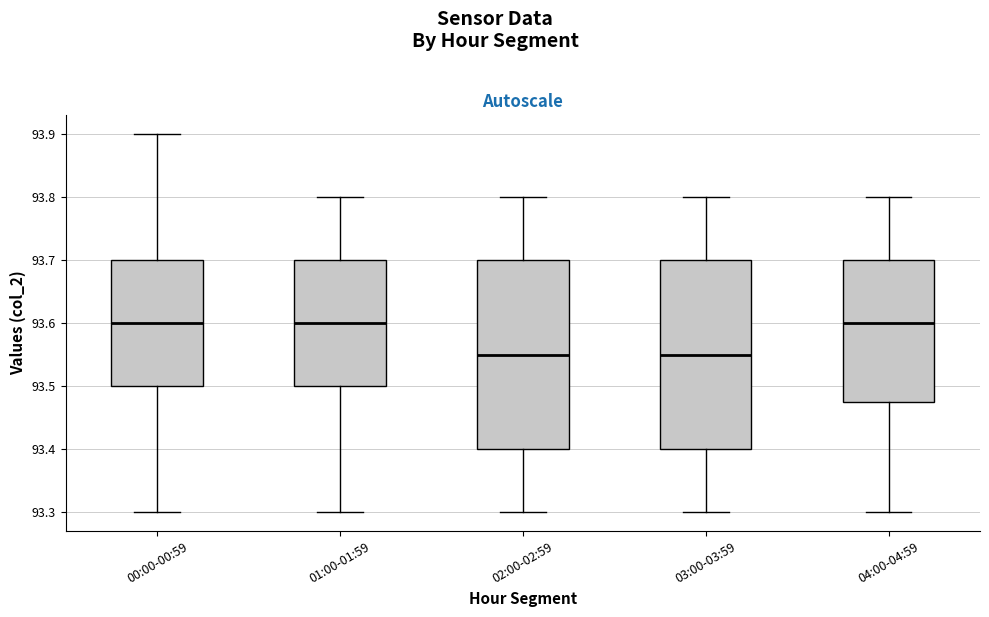

Reading left to right, transcribe this box plot: for each box, give where its median line is, the range the box spans, and where its two whiskers end, as read against the y-axis. The values are not printed on the chart, so give them approximately, as read against the axis.

00:00-00:59: median 93.60, box 93.50 to 93.70, whiskers 93.30 to 93.90
01:00-01:59: median 93.60, box 93.50 to 93.70, whiskers 93.30 to 93.80
02:00-02:59: median 93.55, box 93.40 to 93.70, whiskers 93.30 to 93.80
03:00-03:59: median 93.55, box 93.40 to 93.70, whiskers 93.30 to 93.80
04:00-04:59: median 93.60, box 93.48 to 93.70, whiskers 93.30 to 93.80